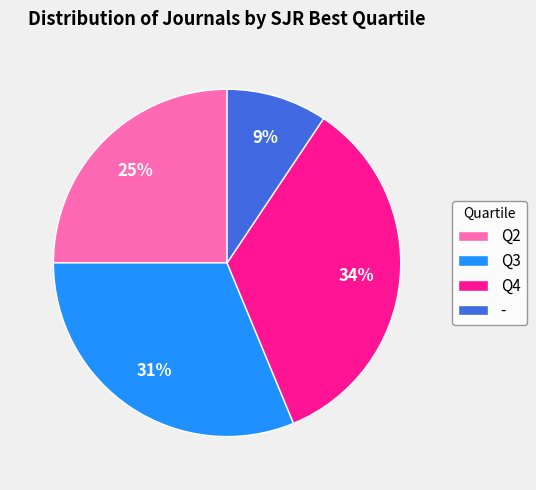

To the nearest percent, what is the difference between the largest and smallest slice percentages?

25%